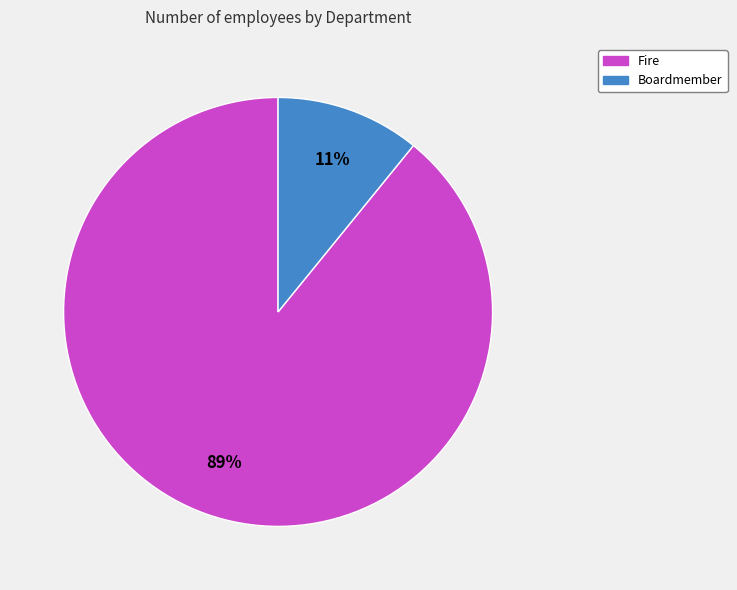

Do Fire and Boardmember together represent more than half of the pie?

Yes